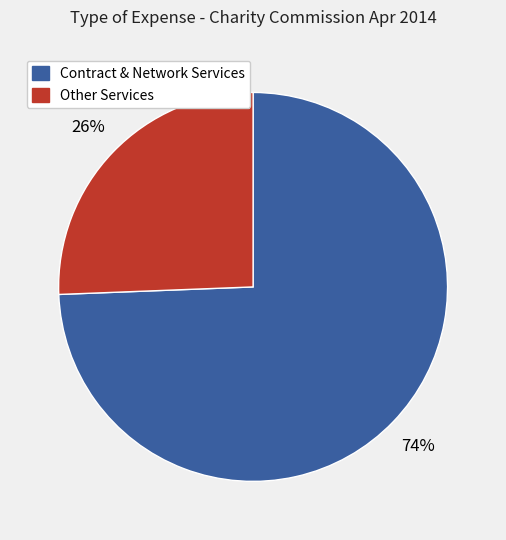

Does any single category account for the majority?

Yes